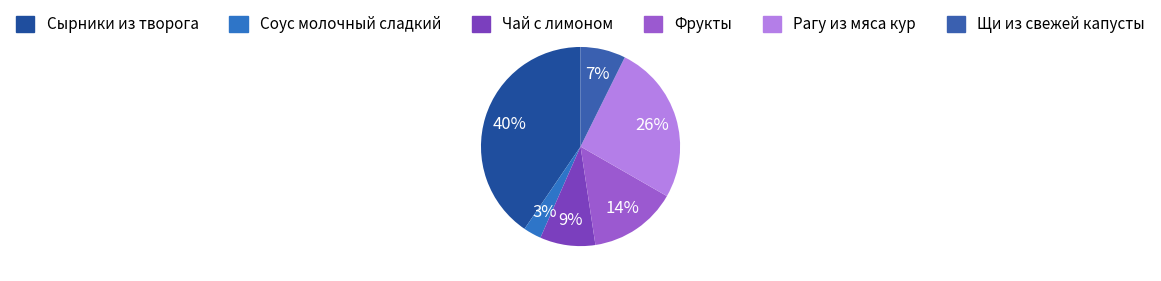

Is it true that Щи из свежей капусты is 7% of the pie?

True